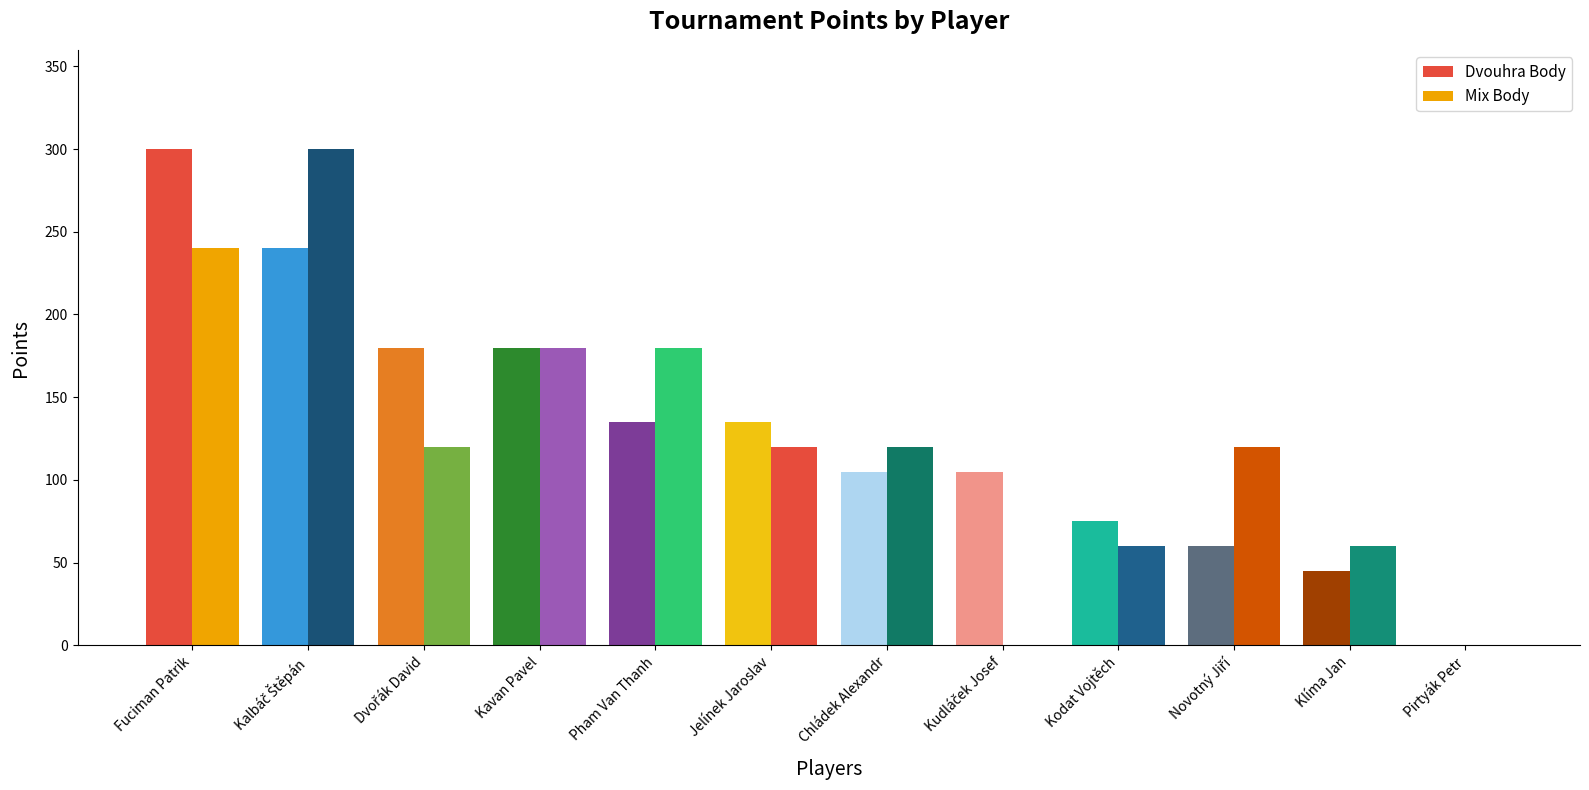

What is the difference between the Dvouhra Body values at Pham Van Thanh and Kalbáč Štěpán?

105